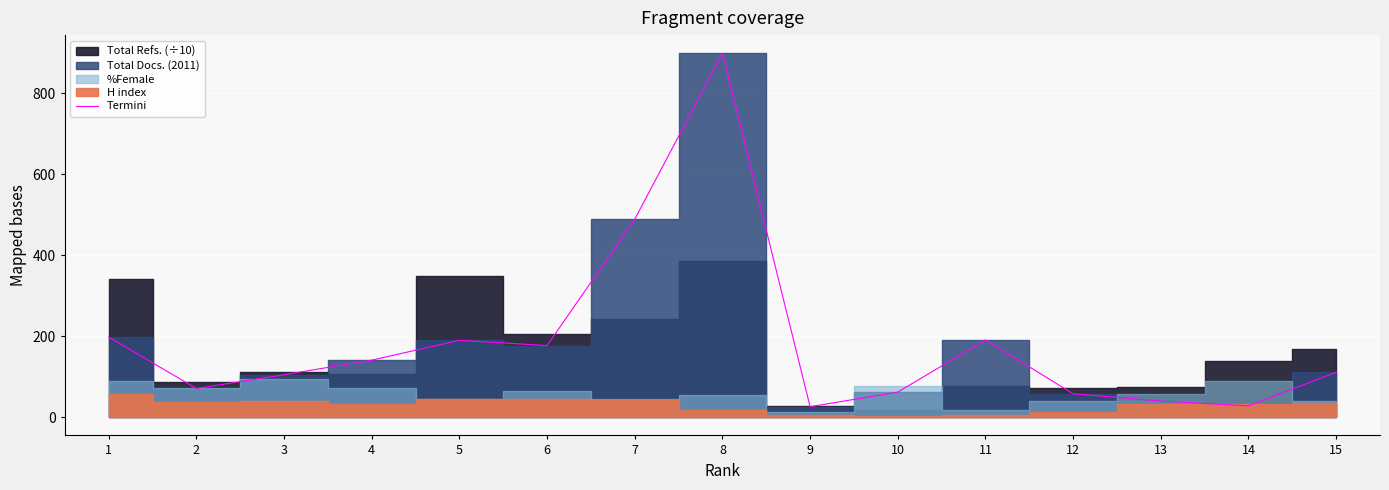

How many data points are above 111?

7